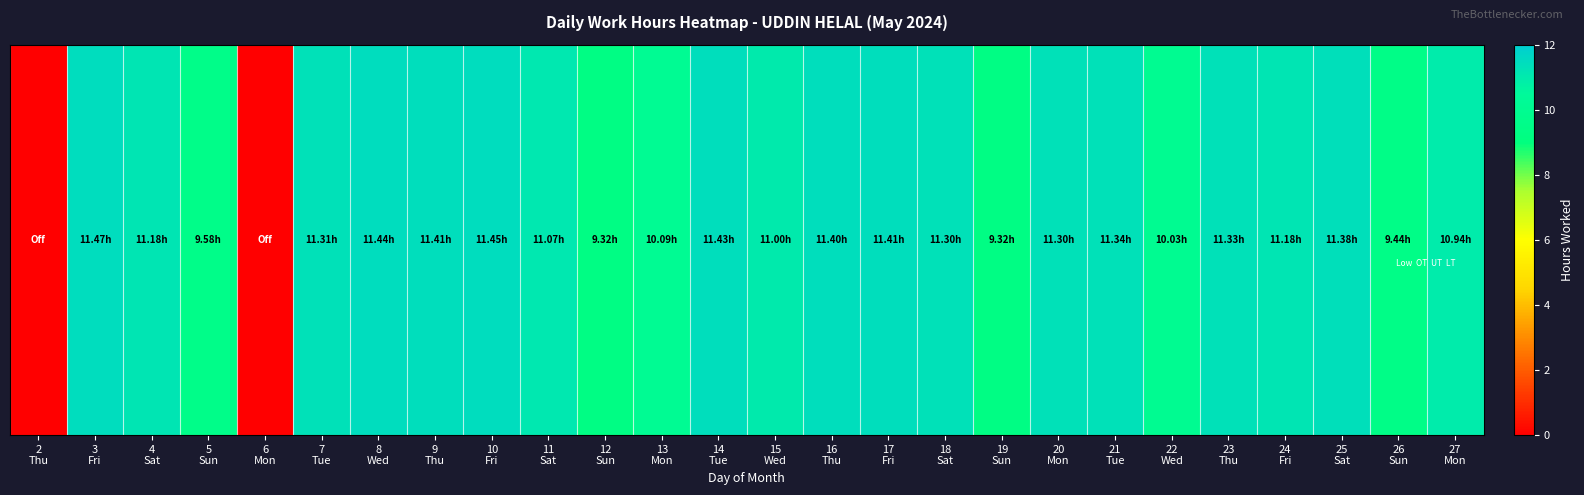

At which label is the value closest to 5?

12
Sun